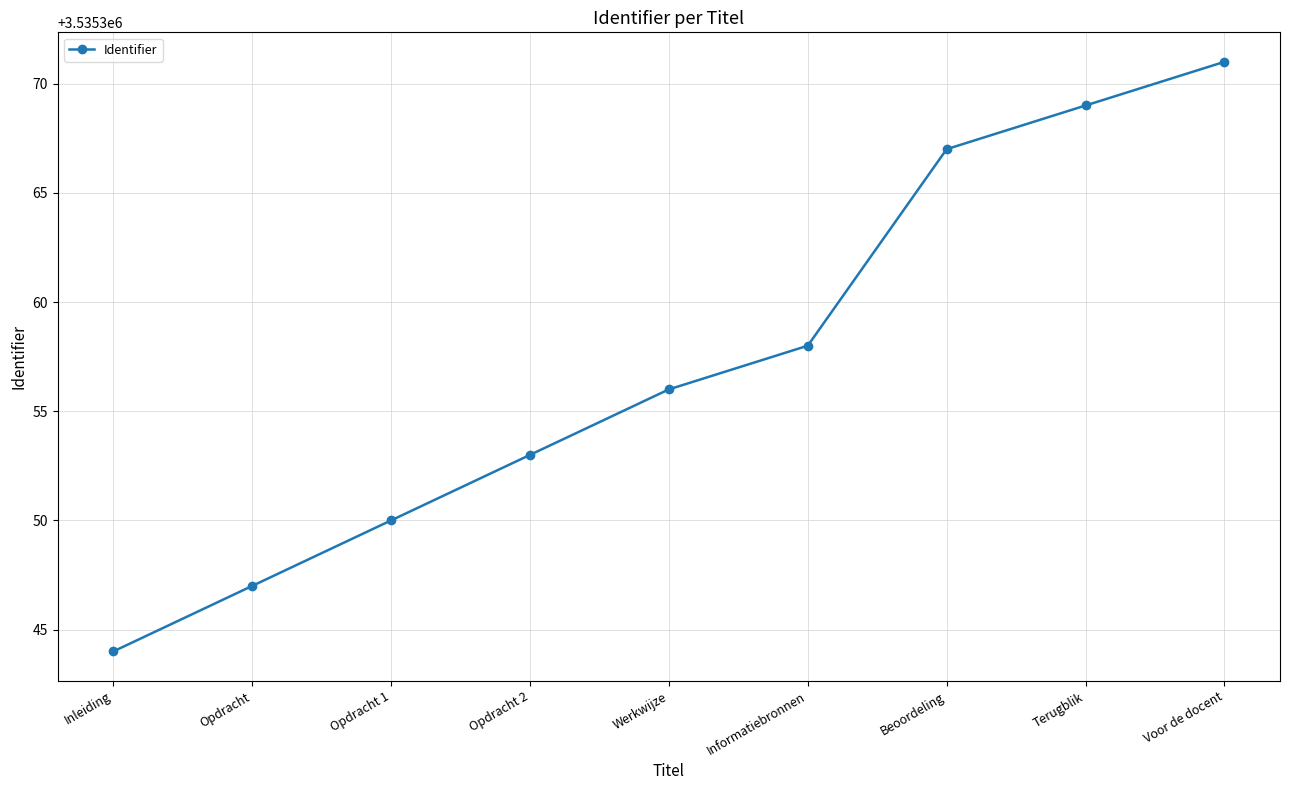

The chart shows a value of 3535358 at Informatiebronnen. True or false?

True